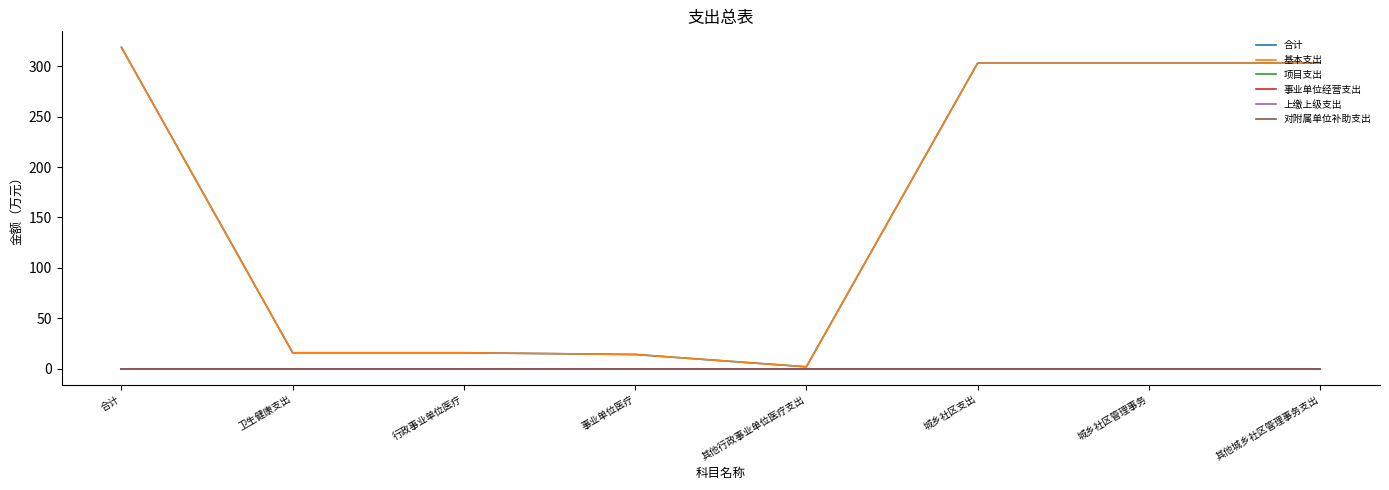

Is it true that 合计 equals 155.0 at 城乡社区管理事务?

False